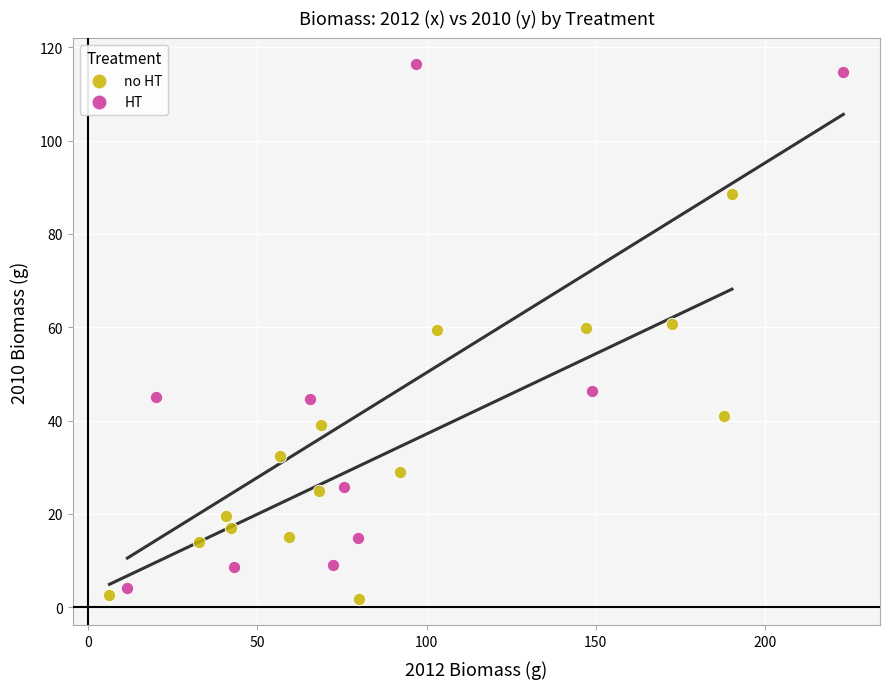

Which series contains the highest Y value?

HT